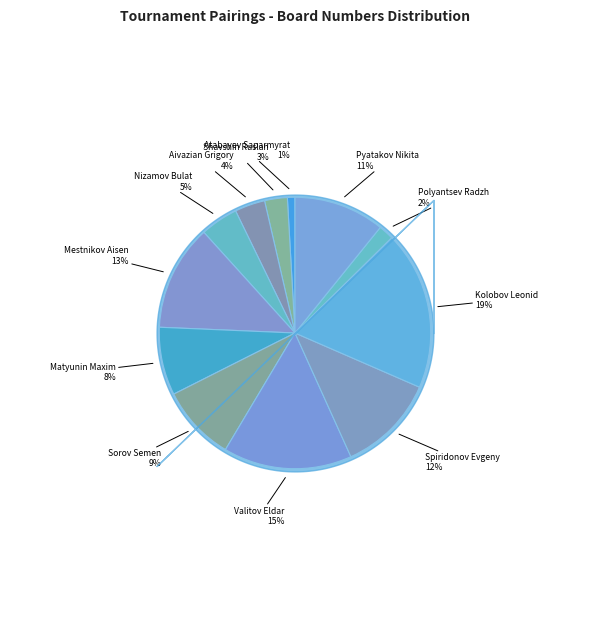

Which slice is the smallest?

Atabayev Saparmyrat (1)